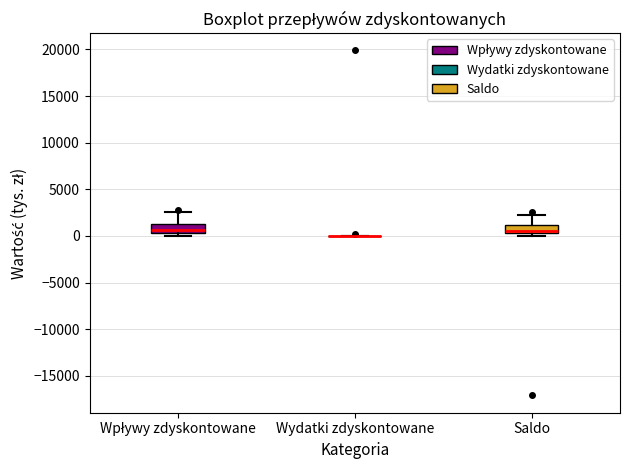

Reading left to right, read every box against the y-axis: the position of its median line, the range the box covers, and the ends of its whiskers. The values are not printed on the chart, so give them approximately, as read against the axis.

Wpływy zdyskontowane: median 500 (just above the box's lower edge), box 500 to 1500, whiskers 0 to 2500
Wydatki zdyskontowane: box collapsed to a line at 0, whiskers 0 to 0
Saldo: median 500 (just above the box's lower edge), box 500 to 1000, whiskers 0 to 2500